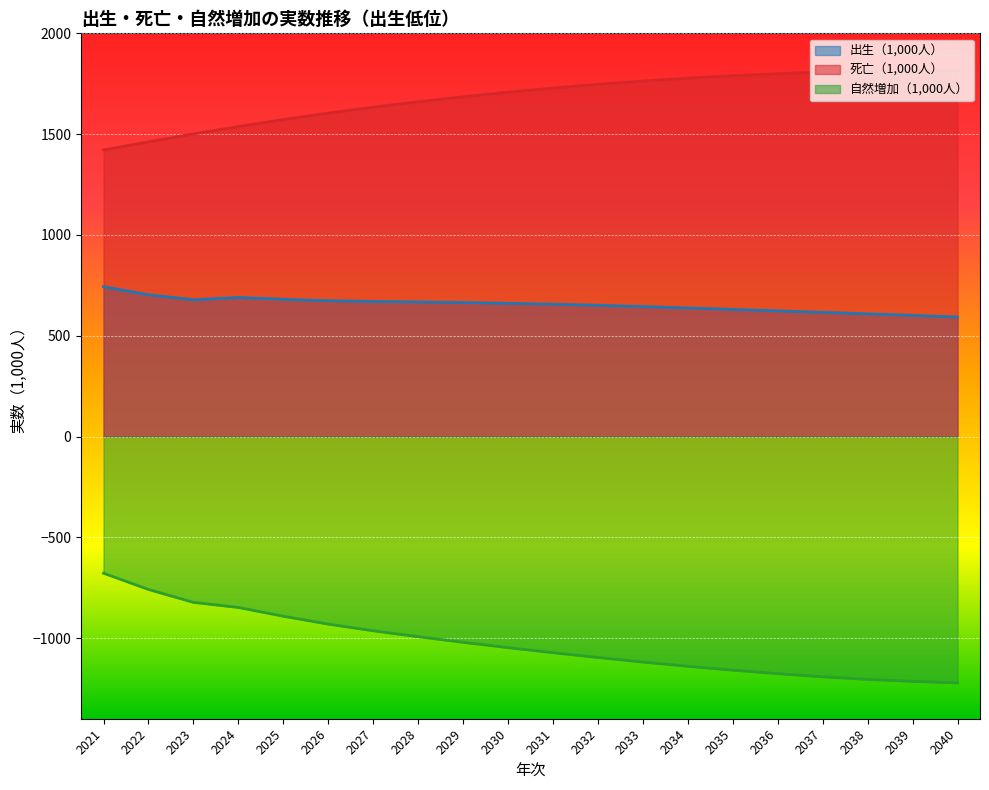

Is it true that 死亡（1,000人） equals 1728.7 at 2031?

True